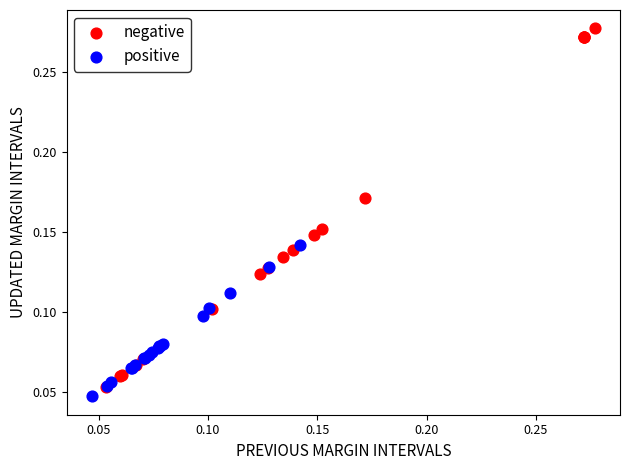

What are all the series names shown in the legend?

negative, positive